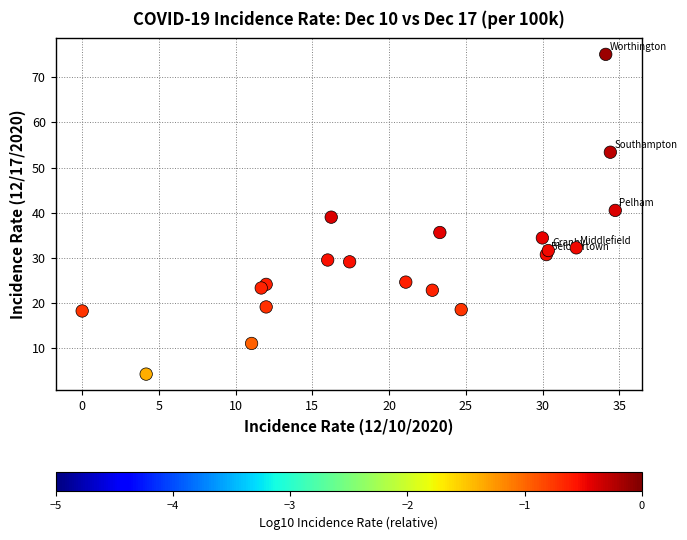

What is the range of X values (max minus min)?

34.7